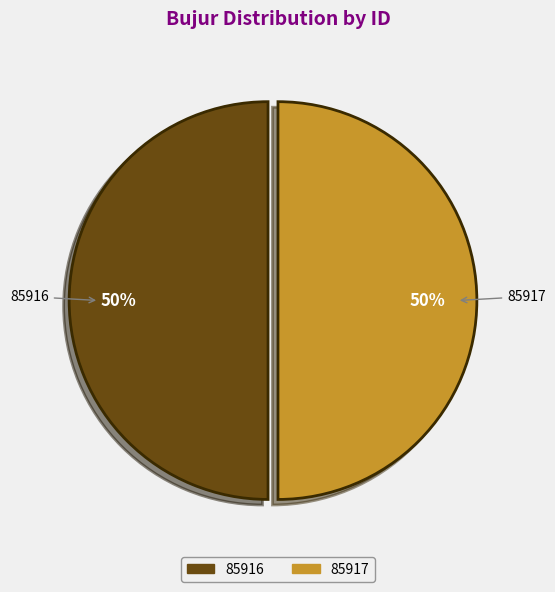

Do 85917 and 85916 together represent more than half of the pie?

Yes